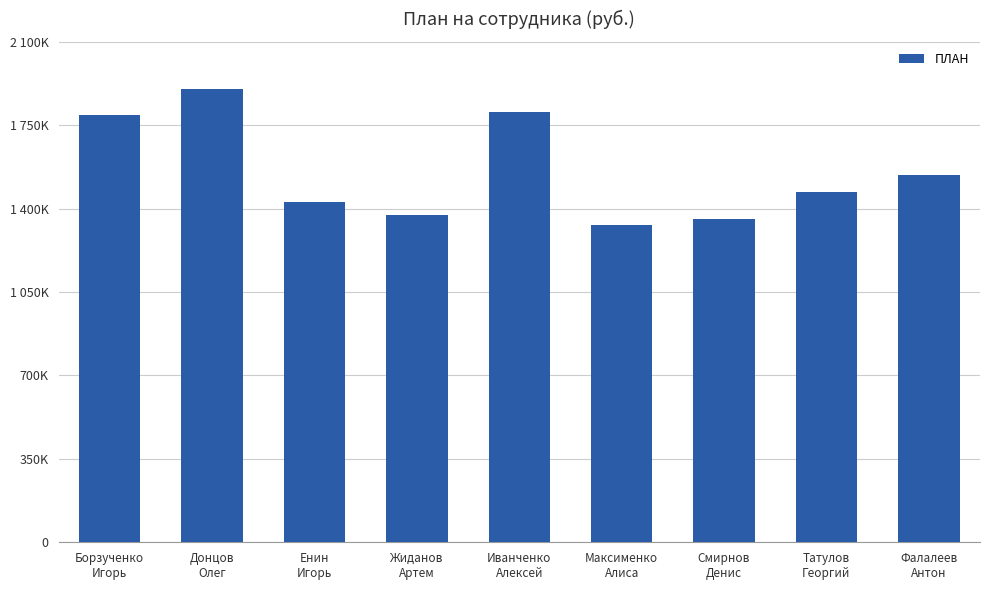

What is the label of the 3rd bar from the left?

Енин
Игорь